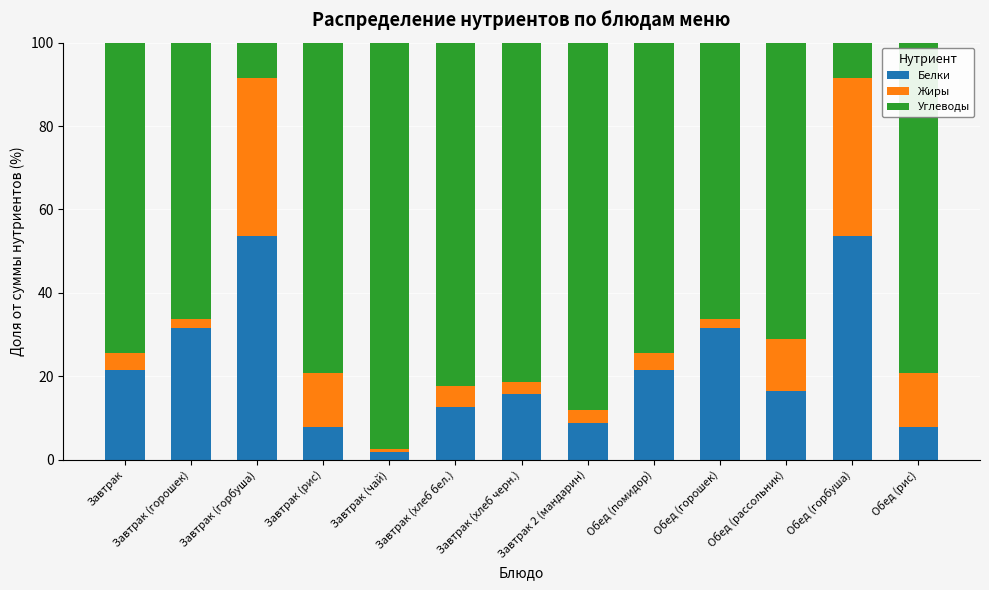

What is the average value of the Белки series?

21.9